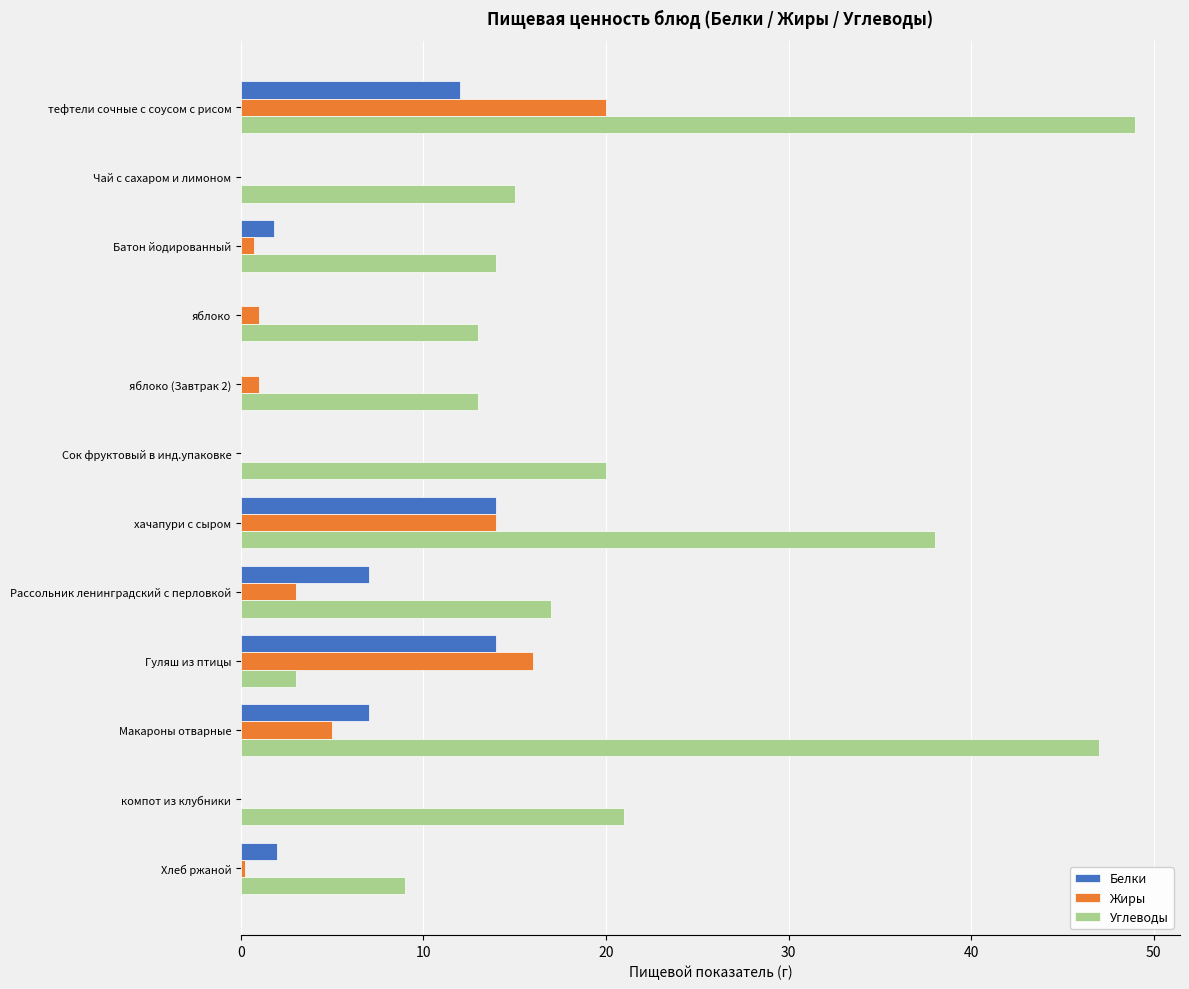

What is the sum of all Жиры values?

60.9